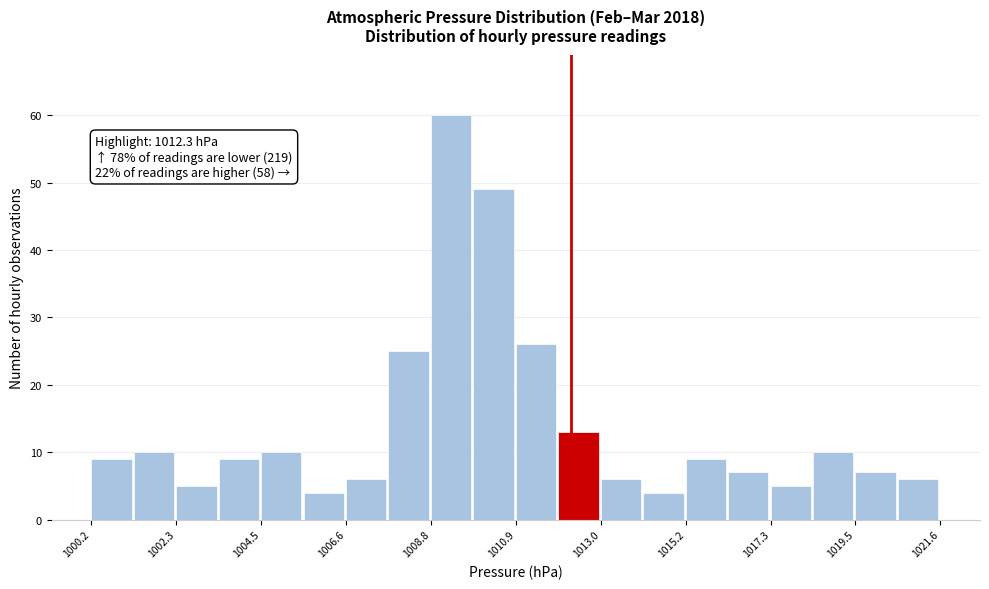

Around what value on the x-axis is the tallest bar? Give the approximate position of its centre, as read against the axis.

1009.5